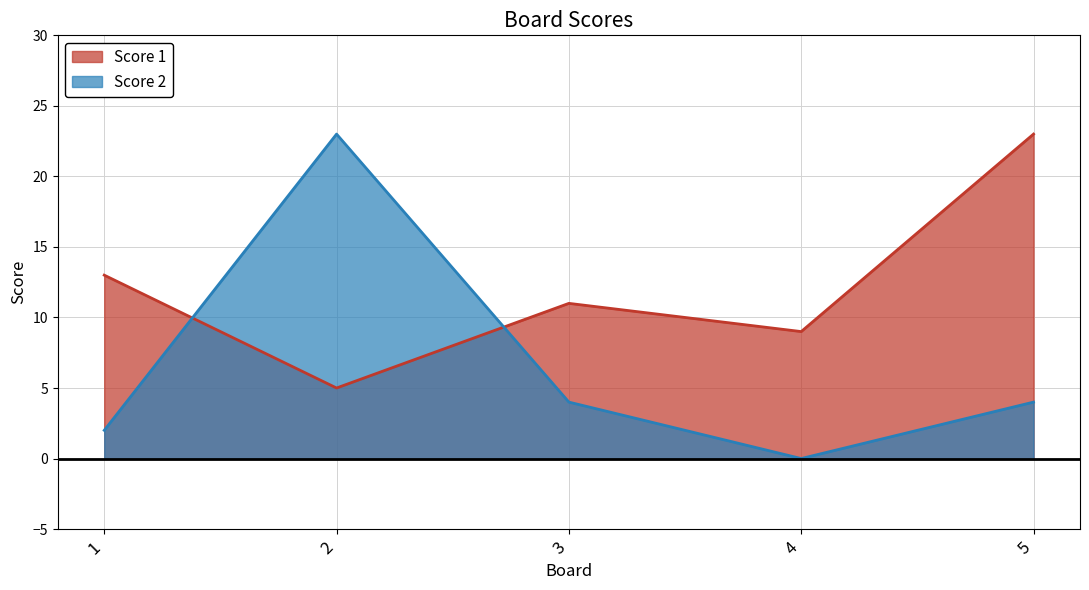

Reading left to right, what are all the values shown in this chart?

Score 1: 1=13	2=5	3=11	4=9	5=23
Score 2: 1=2	2=23	3=4	4=0	5=4